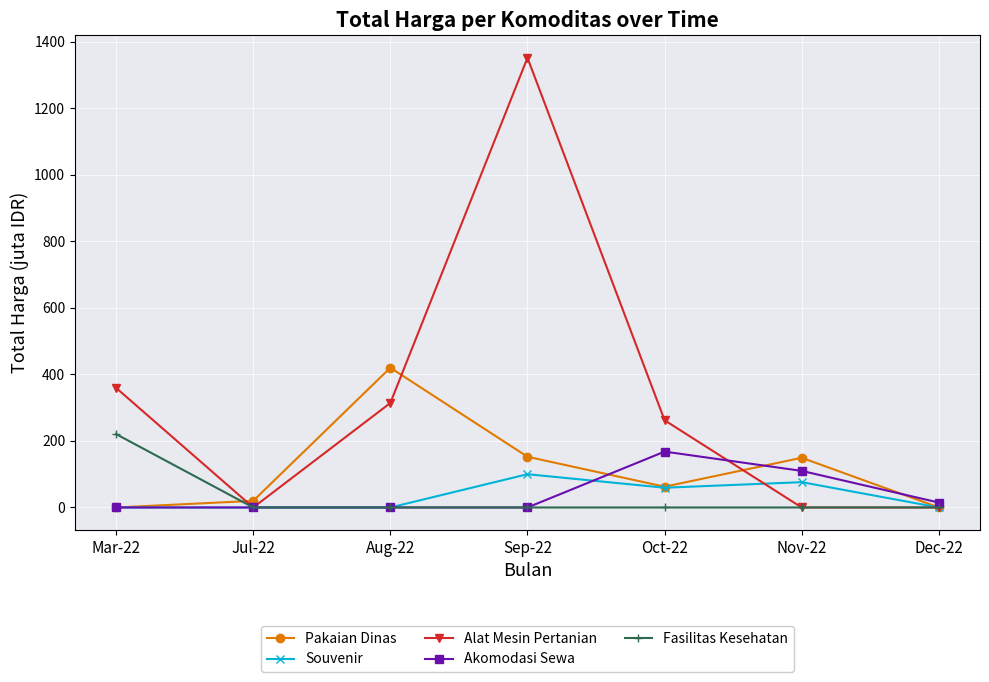

What is the label of the 4th point from the left?

Sep-22